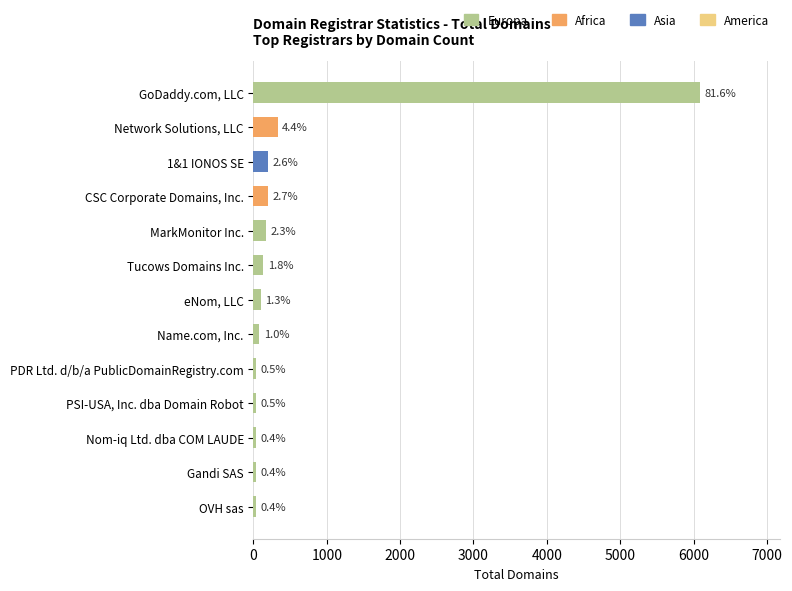

Are the bars horizontal?

Yes